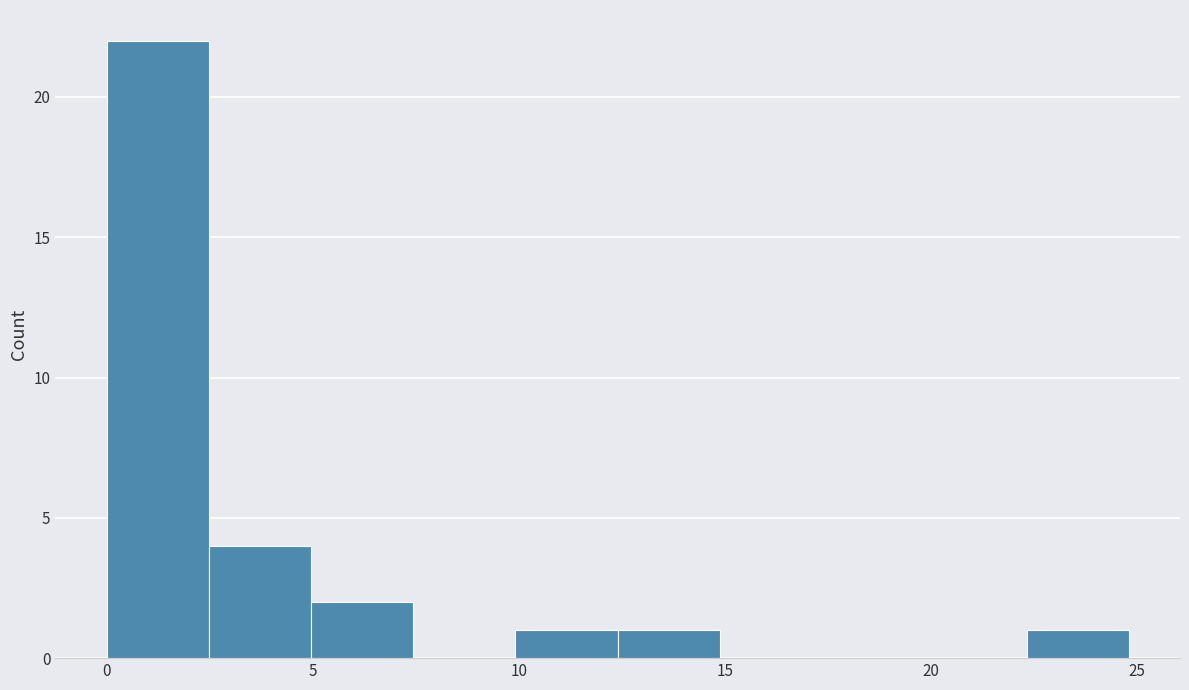

Which range on the x-axis has the tallest bar?

0.0 to 2.5